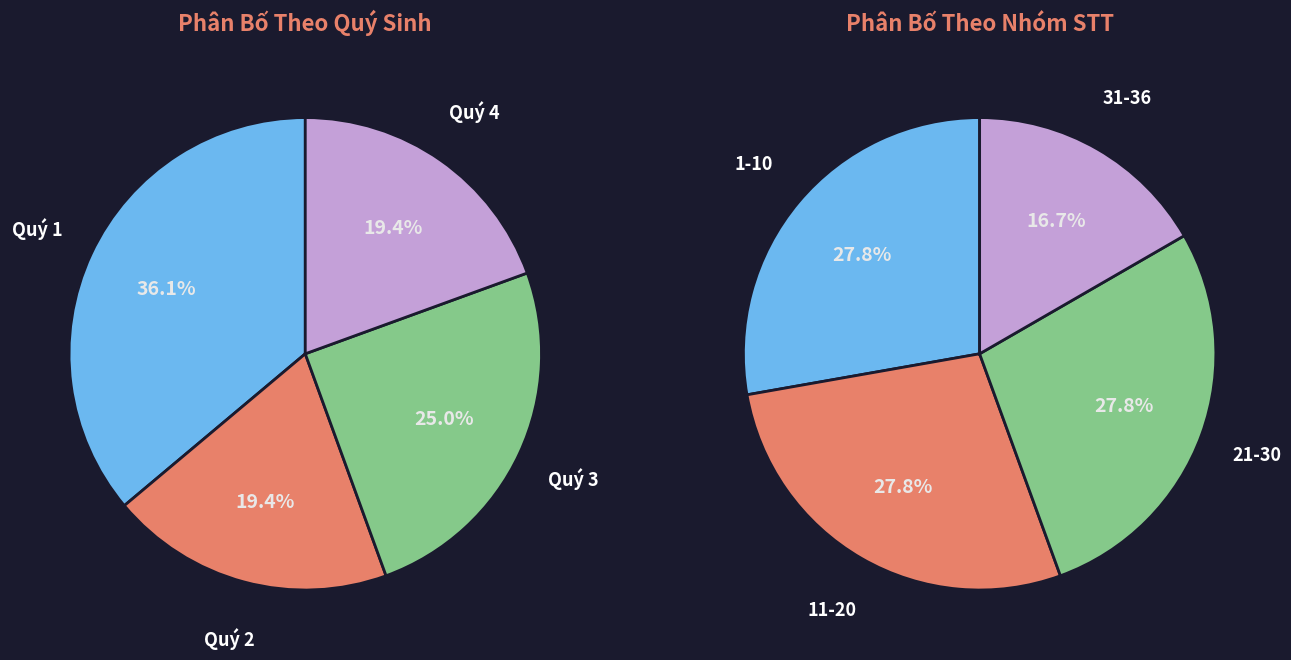

To the nearest percent, what is the difference between the largest and smallest slice percentages?

11%